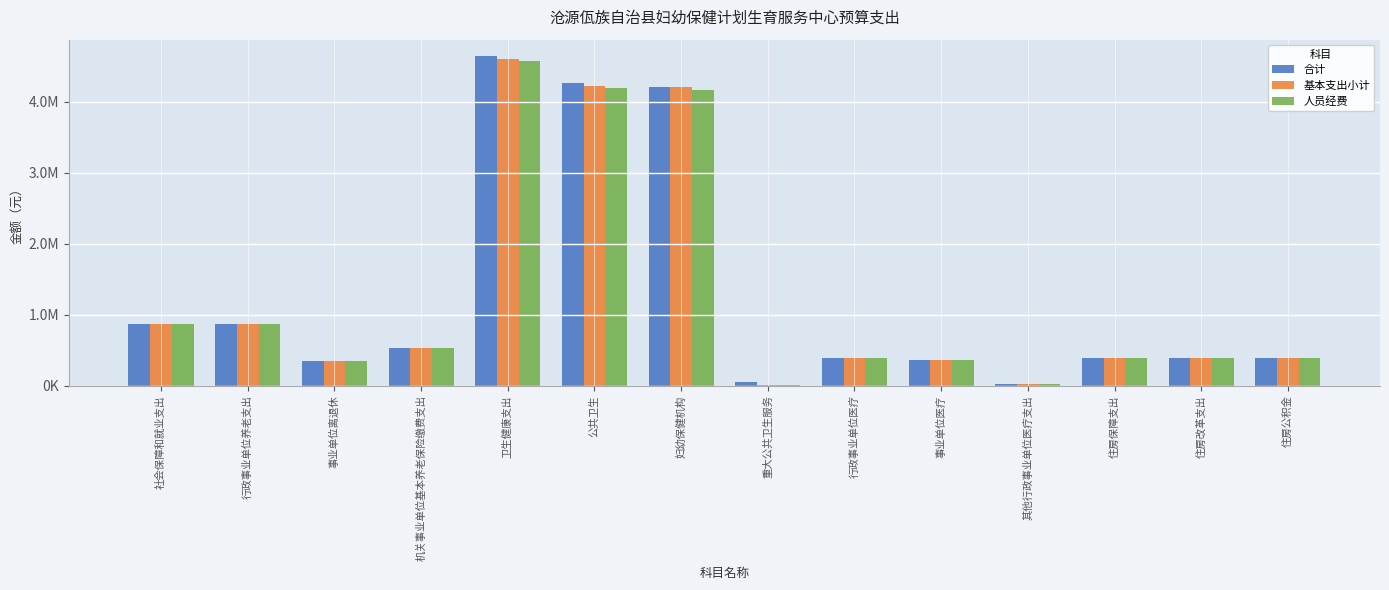

Are the bars grouped side by side (vs. stacked)?

Yes